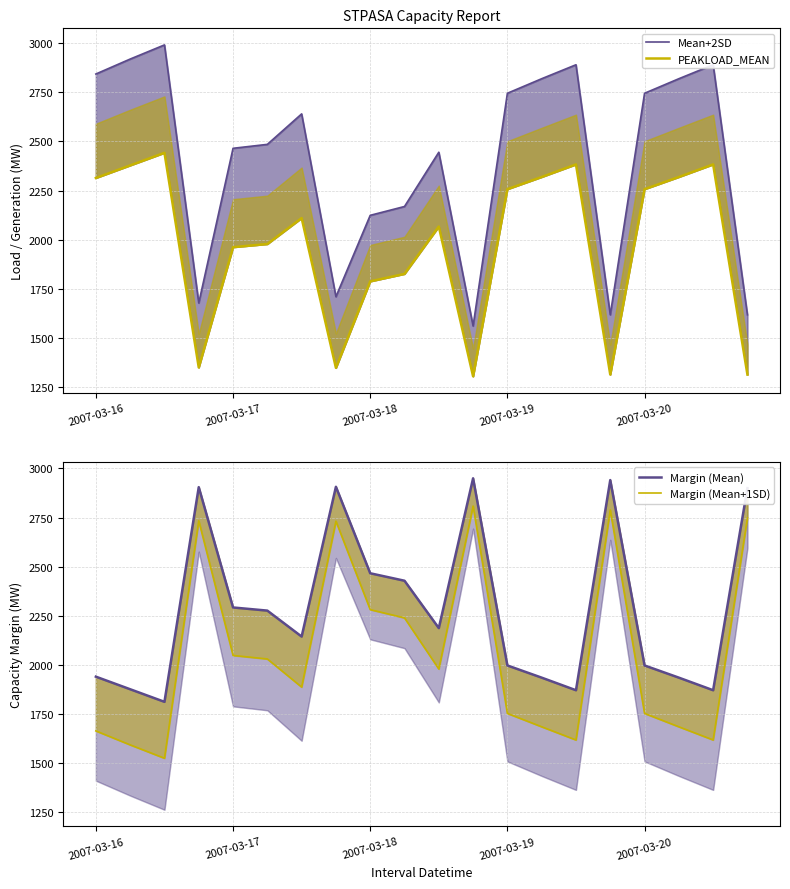

List the labels in order of Margin (Mean) value, smallest first.

2007-03-18, 14, 18, 2007-03-17, 13, 17, 2007-03-16, 12, 16, 6, 10, 5, 2007-03-20, 9, 8, 19, 2007-03-19, 7, 15, 11